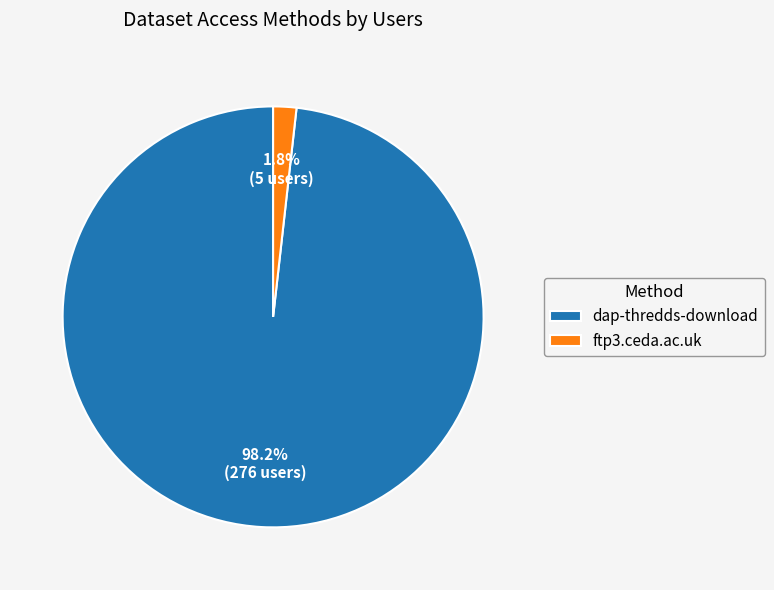

To the nearest percent, what is the average slice percentage?

50%